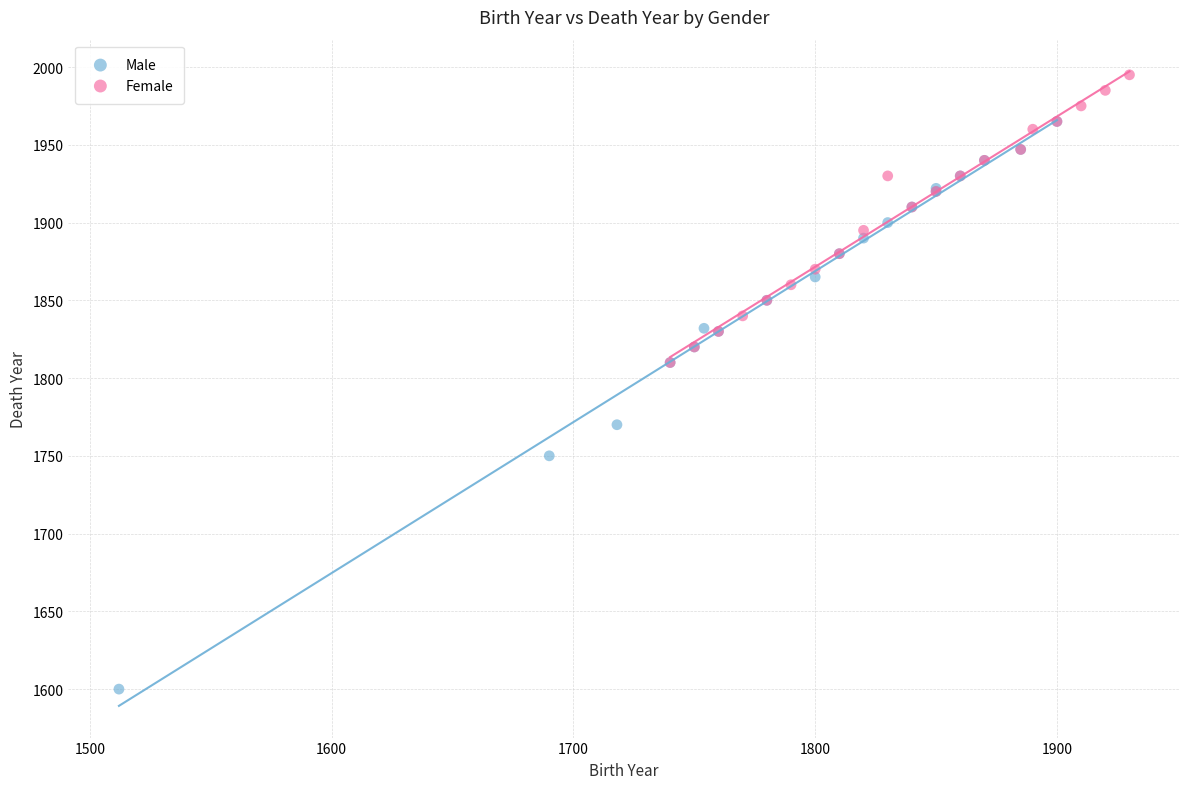

Which series reaches the maximum Y coordinate?

Female